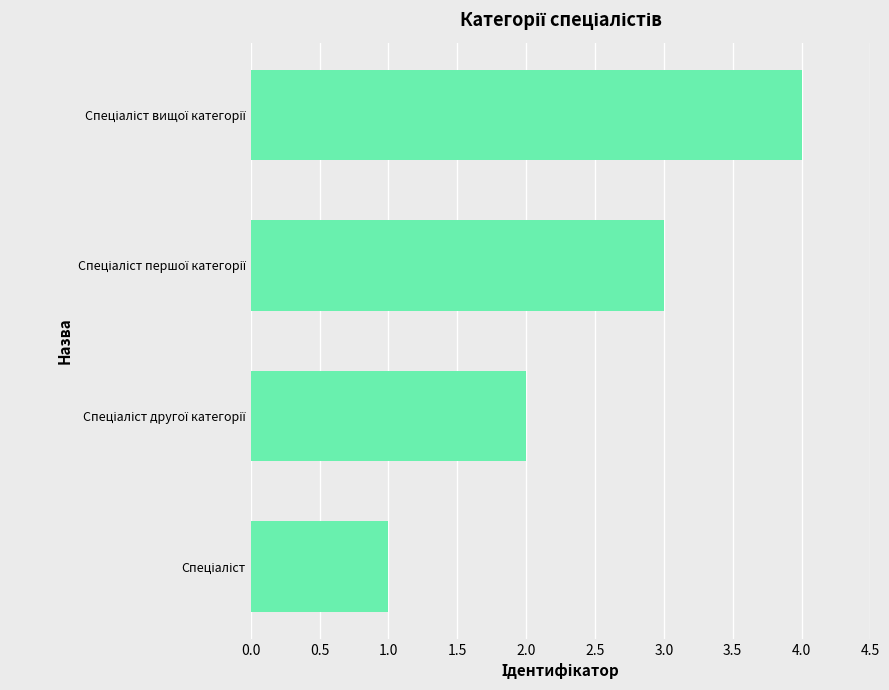

What is the maximum value shown in the chart?

4